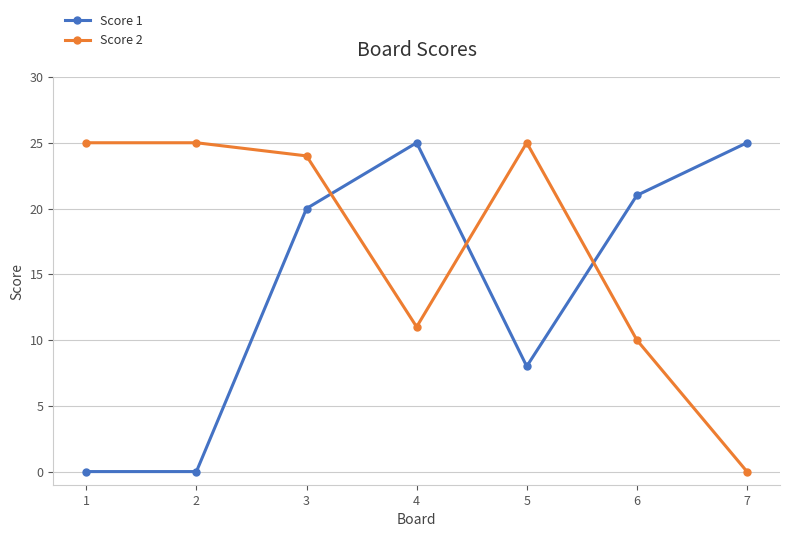

Where is Score 2 nearest to the value 12?

4